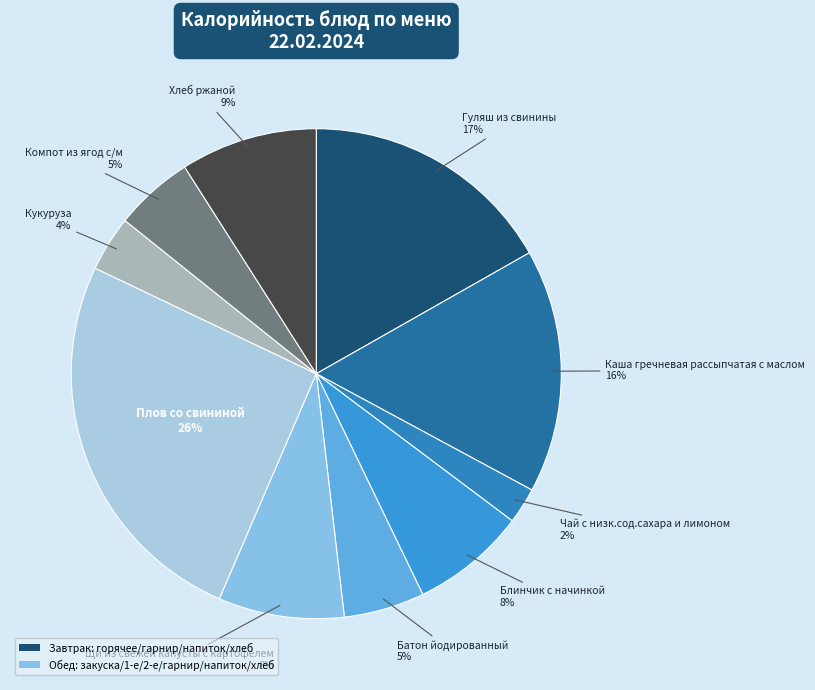

How many slices are in this pie chart?

10